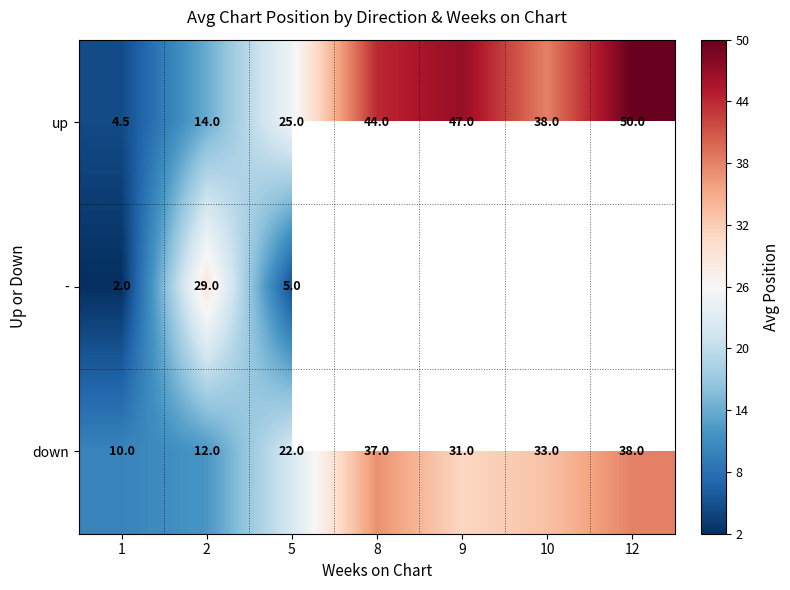

What is the sum of the down values at 10 and 9?

64.0